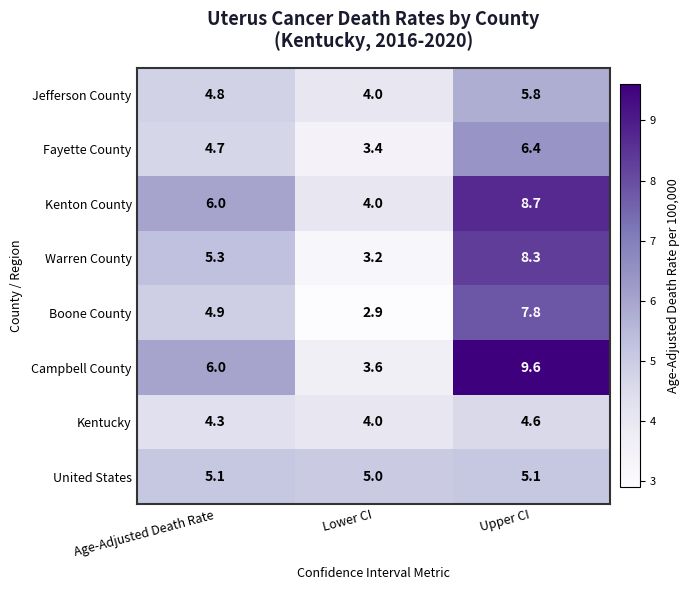

Which series has the largest total across all categories?

Campbell County